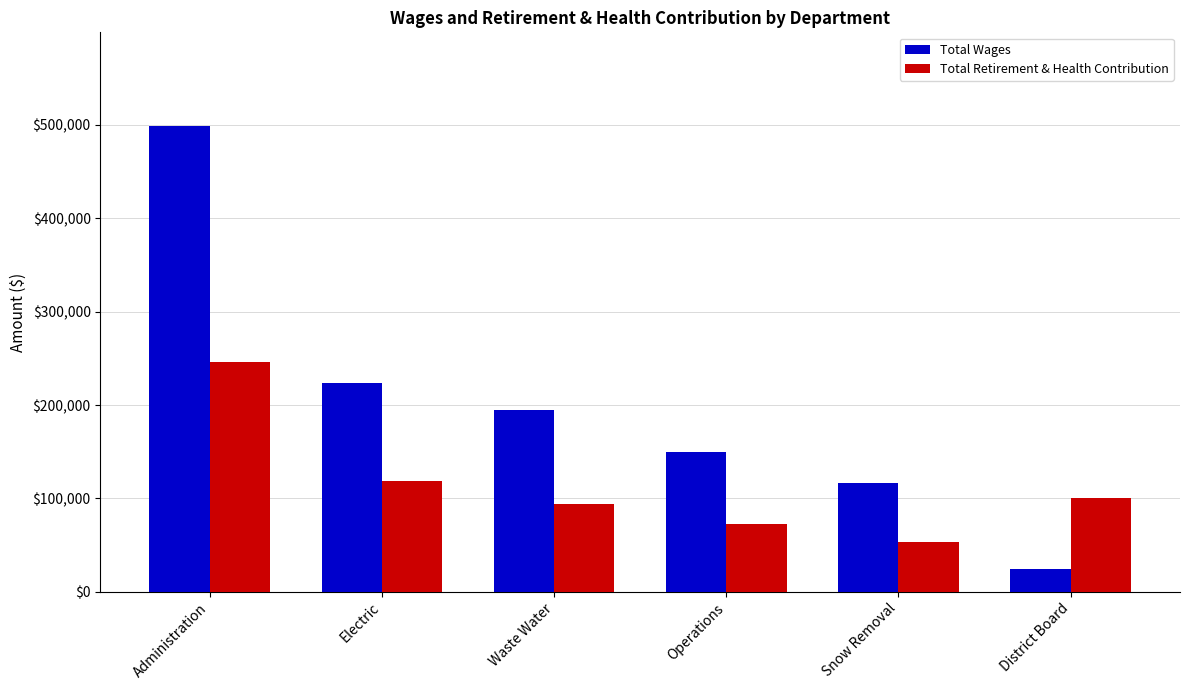

What position from the left is Administration?

1